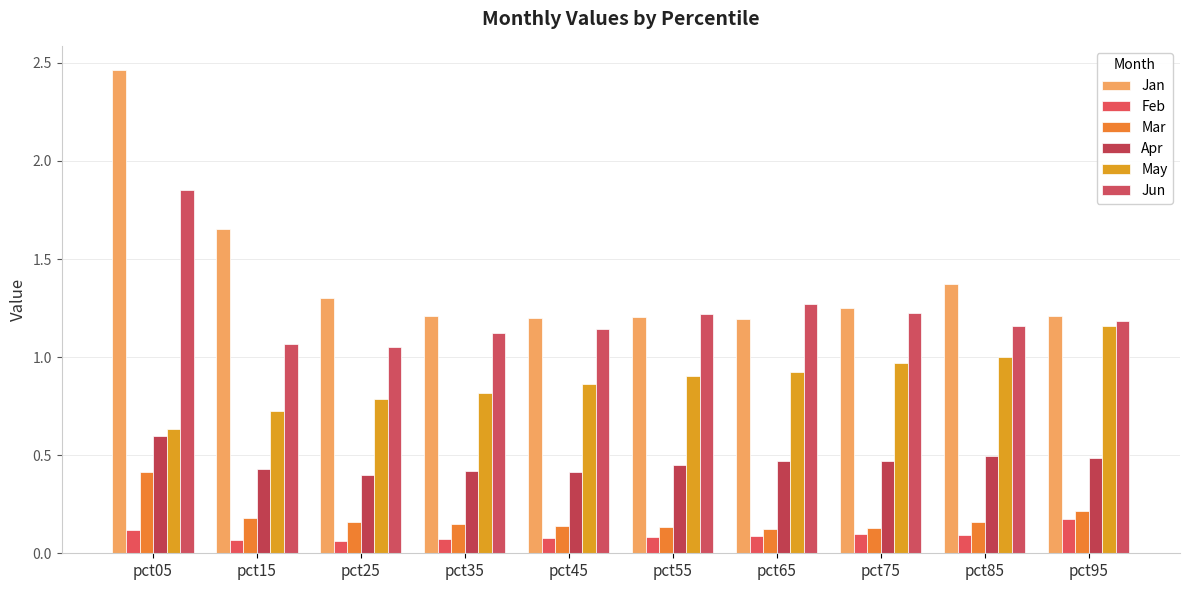

What is the value of the Feb bar at the 10th from the left?

0.2